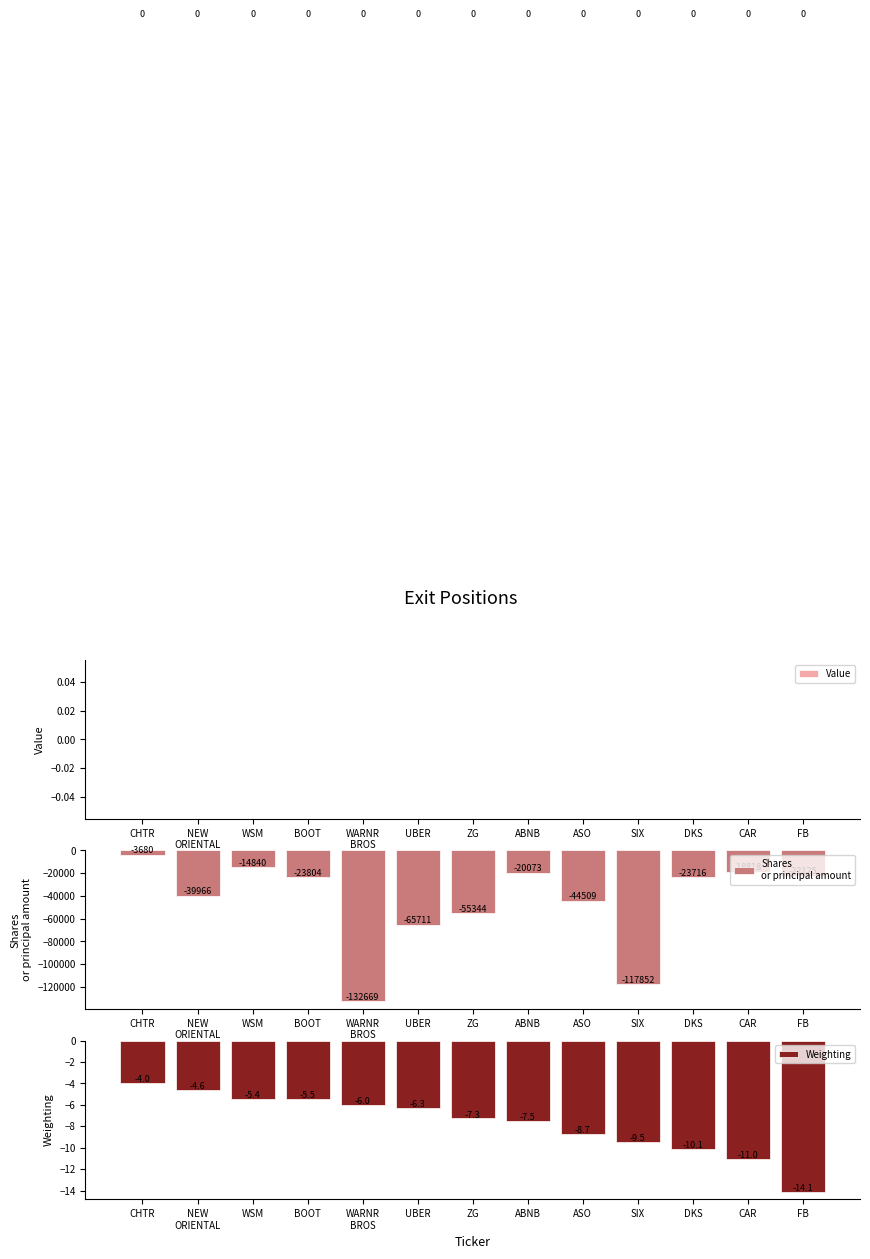

Which category has the lowest value across all series?

WARNR
BROS